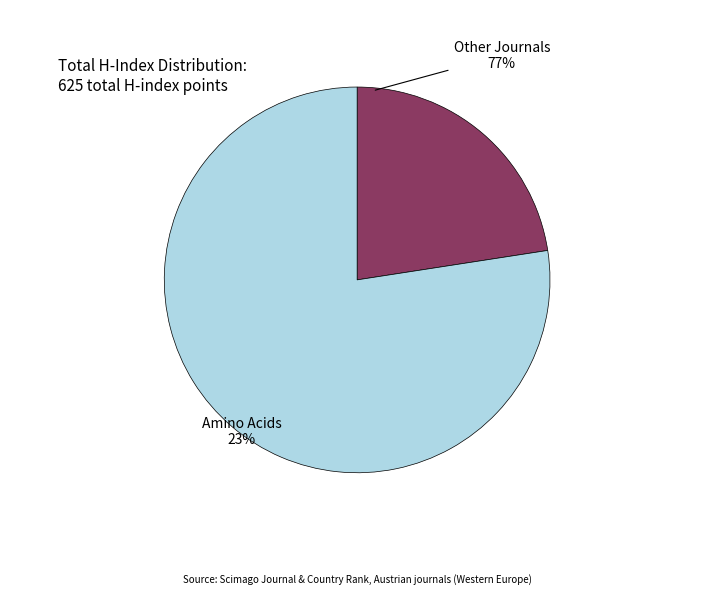

The Journal of Tumor Marker Oncology slice represents 3% of the pie. True or false?

False